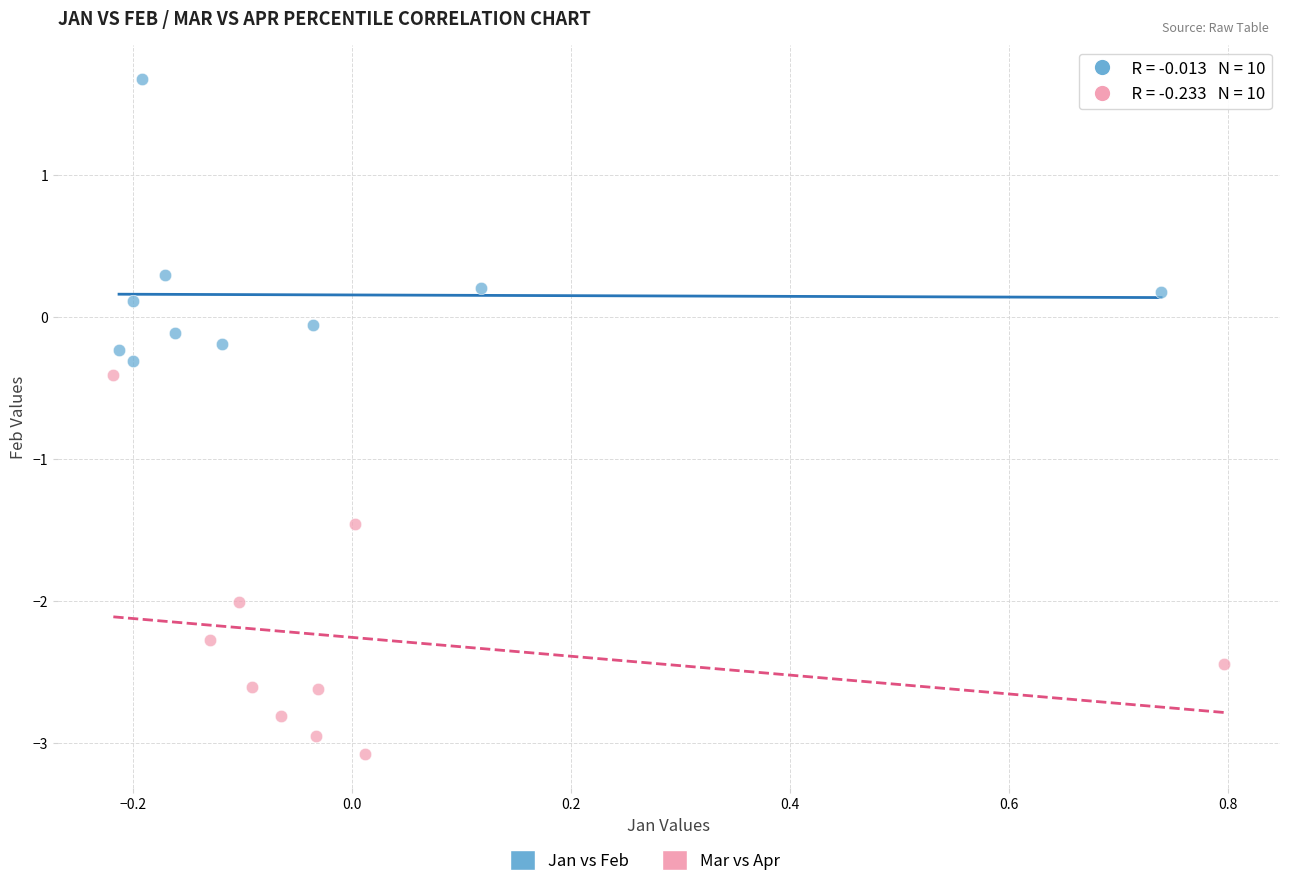

Which series reaches the maximum Y coordinate?

Jan vs Feb